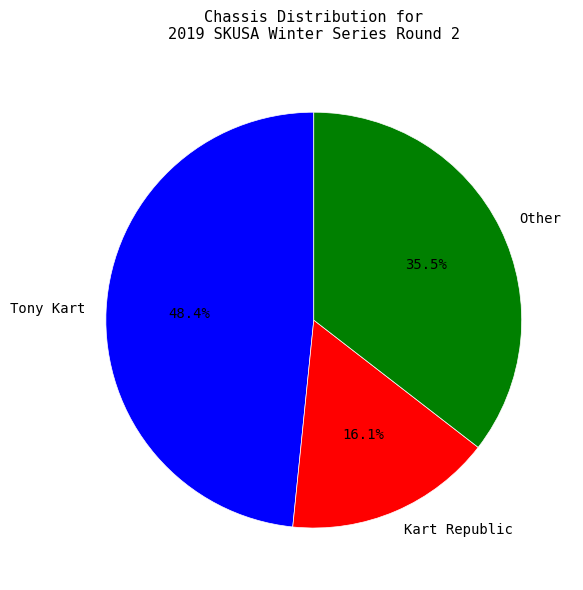

Combined, do Kart Republic and Other account for over 50%?

Yes